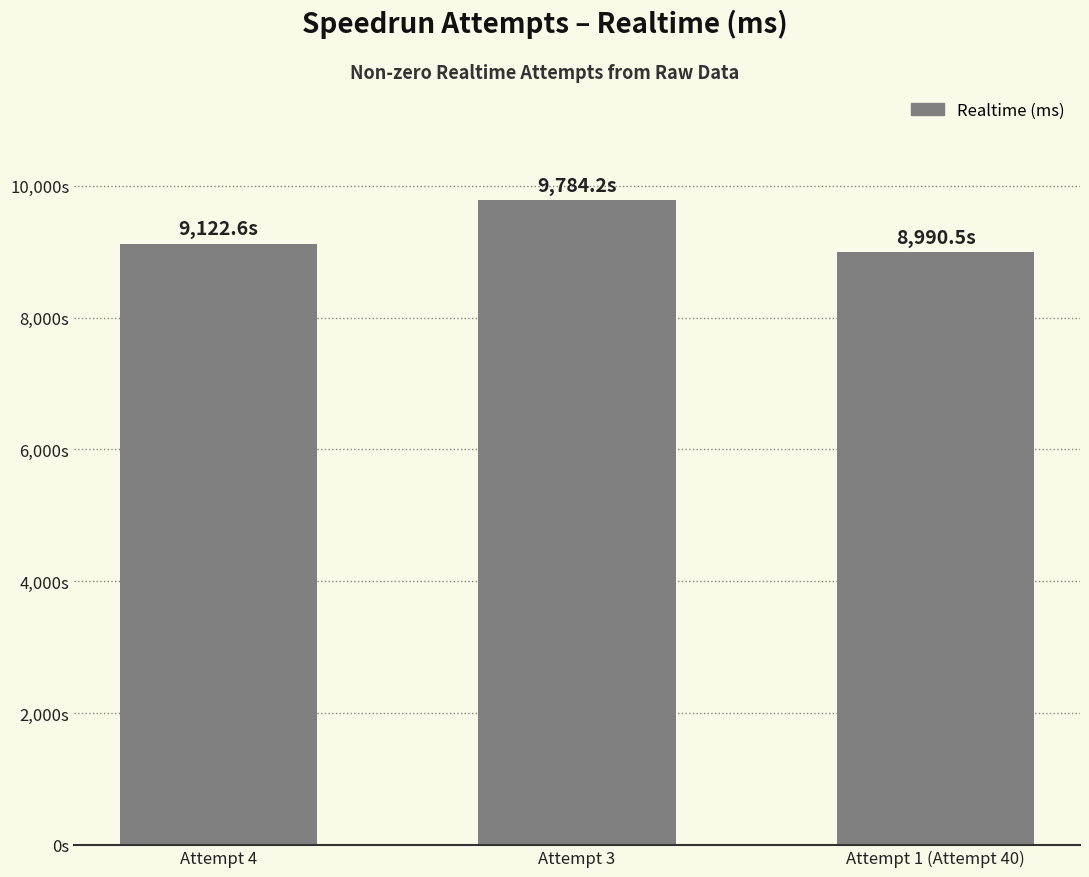

List the labels in order of value, smallest first.

Attempt 1 (Attempt 40), Attempt 4, Attempt 3